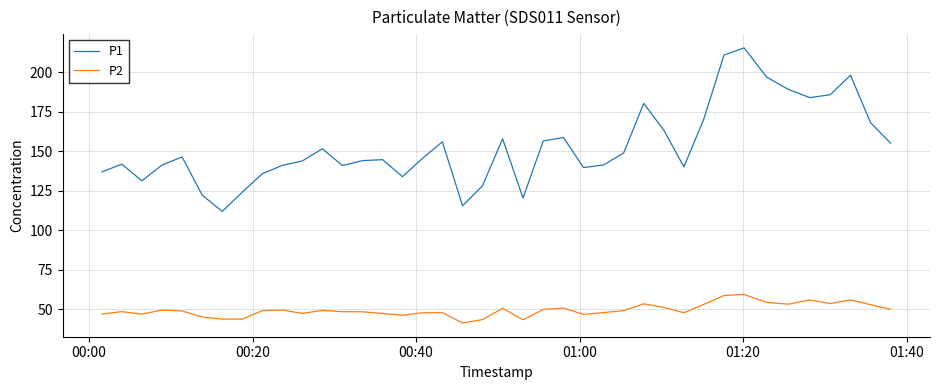

True or false: P2 and P1 intersect in this chart.

False